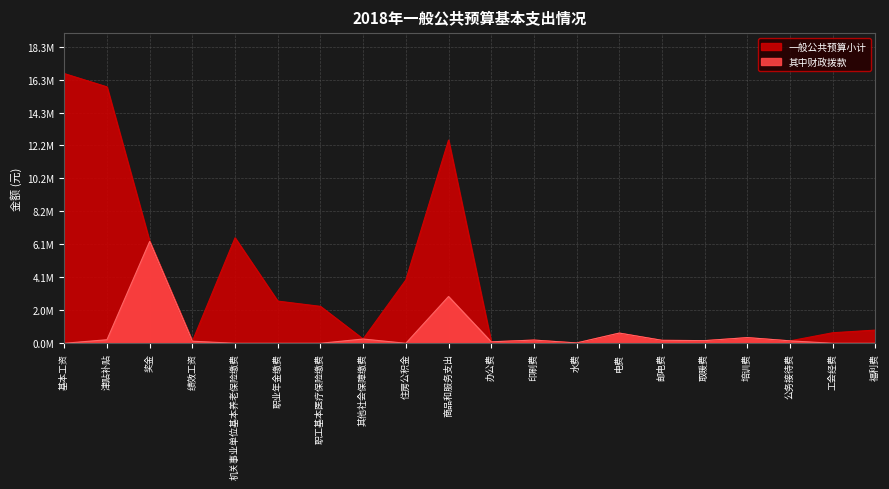

Where is 一般公共预算小计 nearest to the value 8348242?

机关事业单位基本养老保险缴费